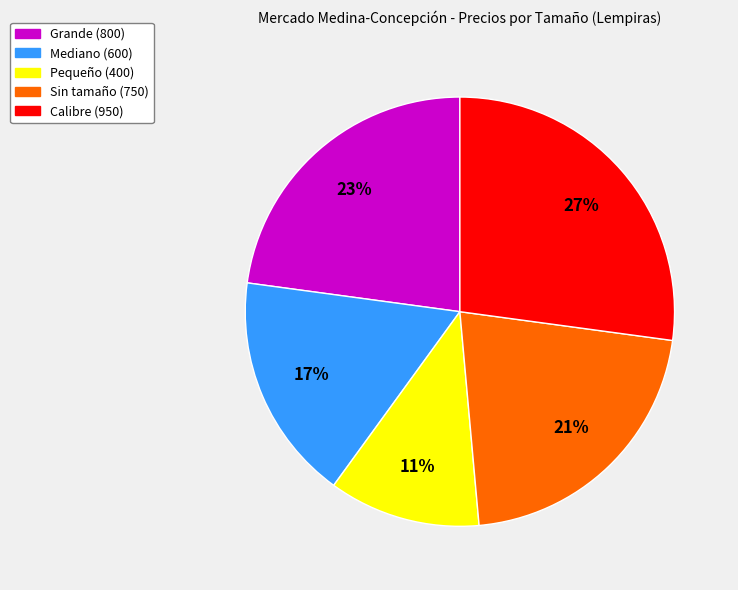

Is Mediano the majority of the pie?

No